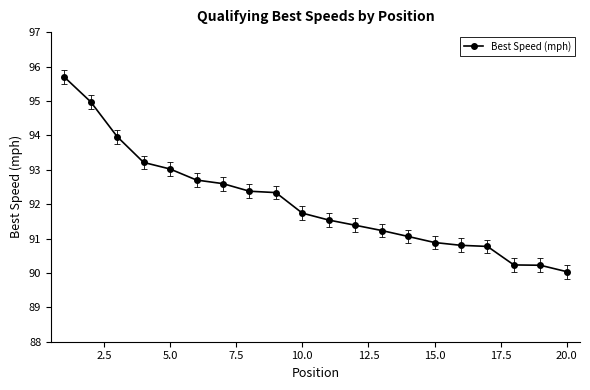

What is the value of the 6th point from the left?

92.7